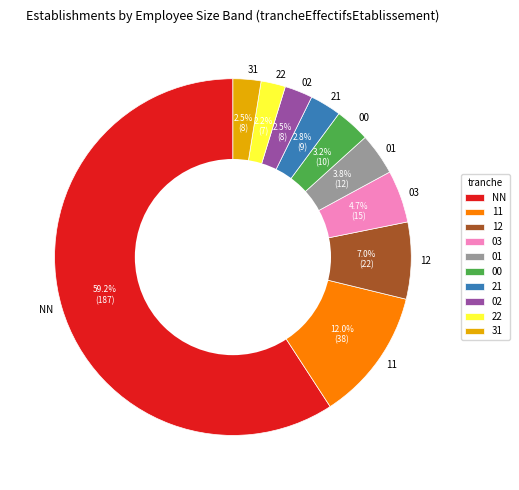

How much of the chart is everything except 00?

96.8%